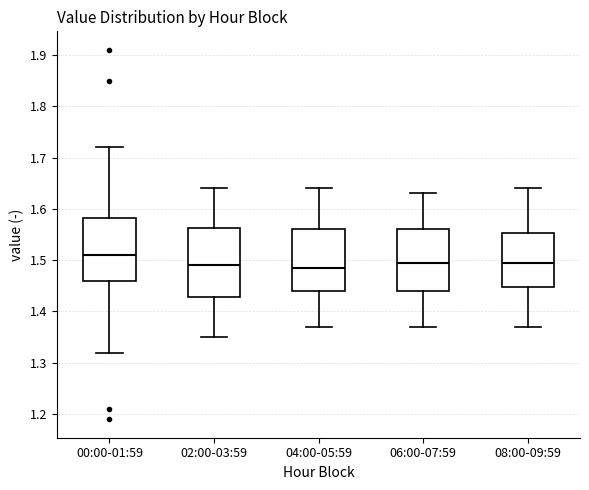

Where is the lower edge of the box for 02:00-03:59 on the y-axis? The values are not printed on the chart, so give them approximately, as read against the axis.

1.43